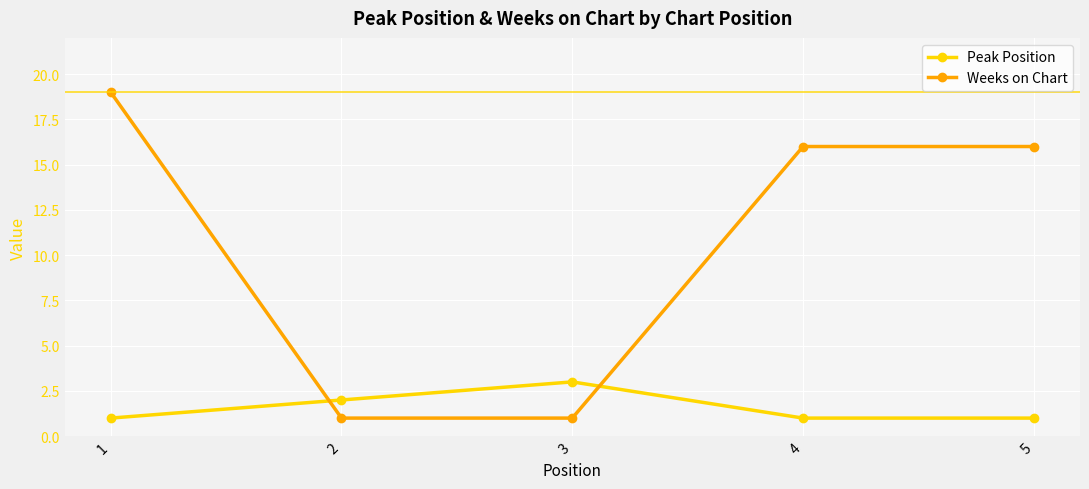

True or false: Peak Position has more than 0 points higher than both neighbors.

True